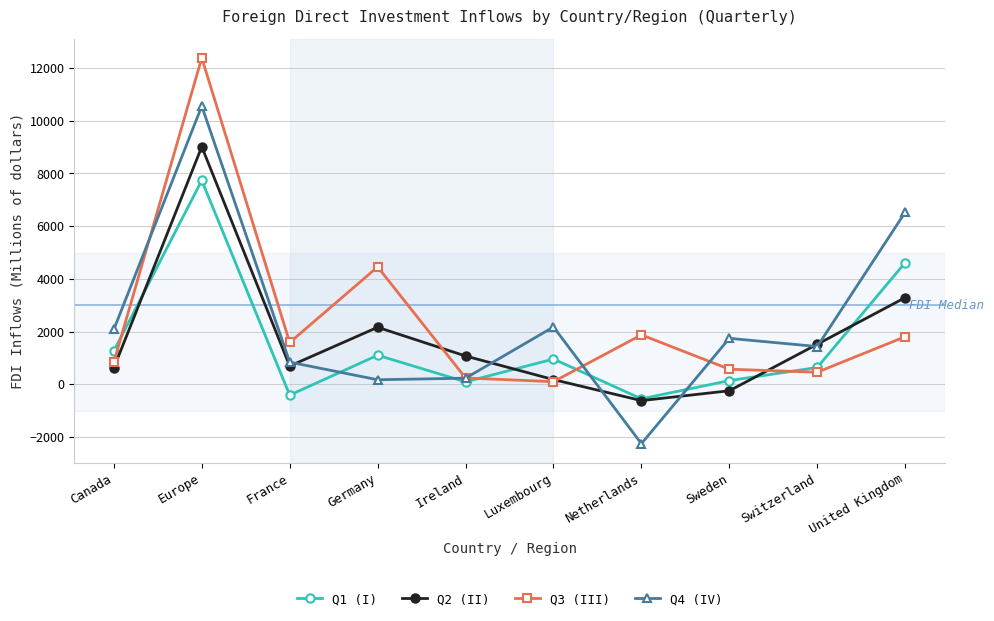

What is the difference between the second highest and minimum values in the Q2 (II) series?

3907